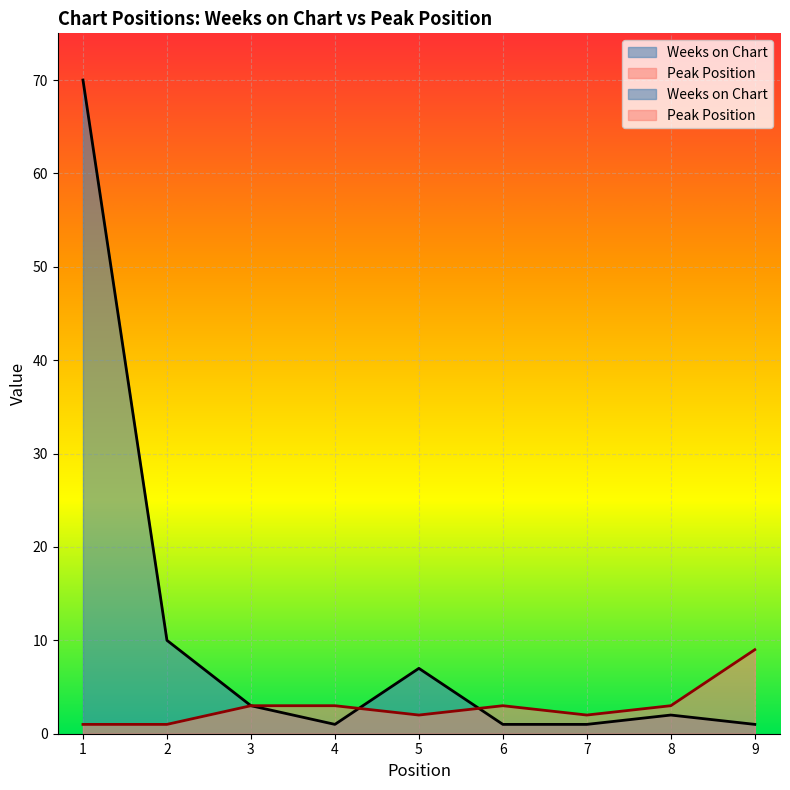

Reading left to right, what are all the values shown in this chart?

Weeks on Chart: 70	10	3	1	7	1	1	2	1
Peak Position: 1	1	3	3	2	3	2	3	9